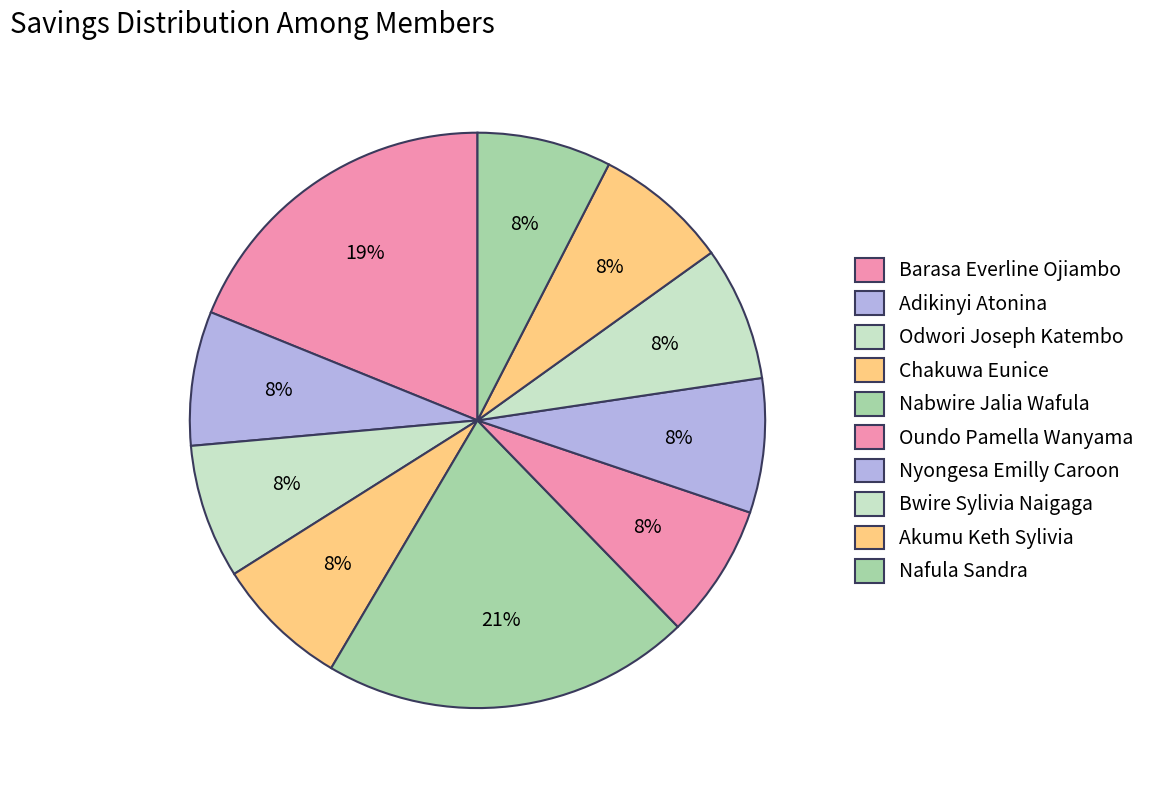

Between Nyongesa Emilly Caroon and Bwire Sylivia Naigaga, which is larger?

Nyongesa Emilly Caroon